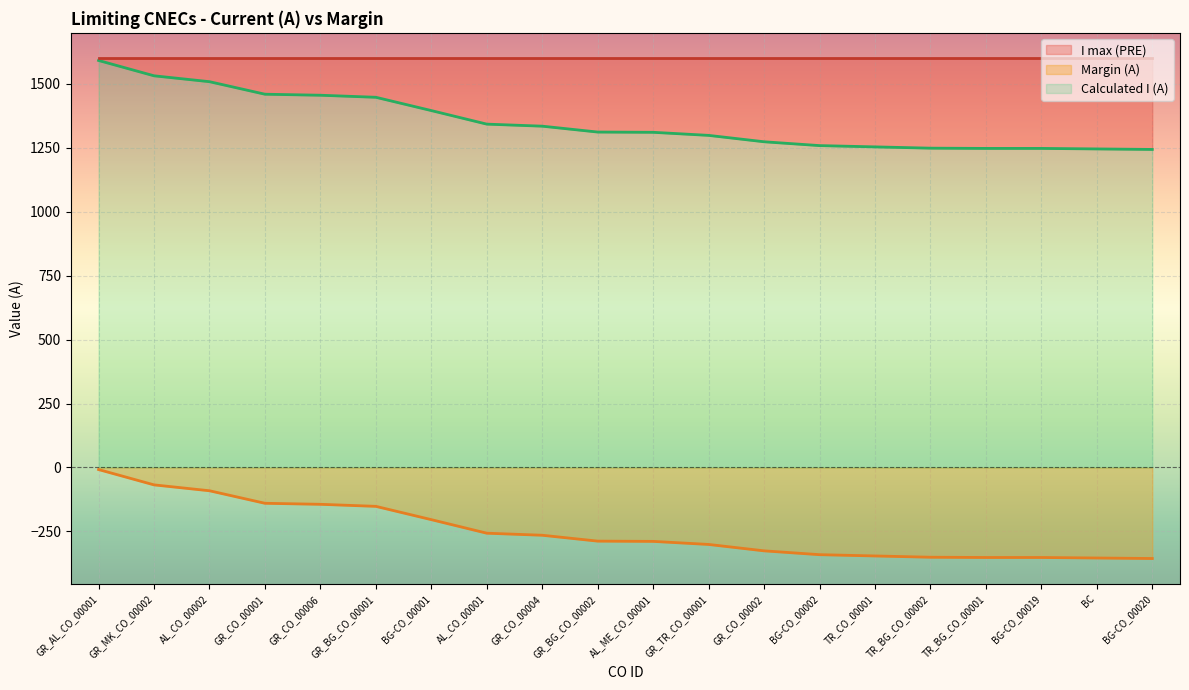

What is the spread (max minus min) of values at BC?

1600